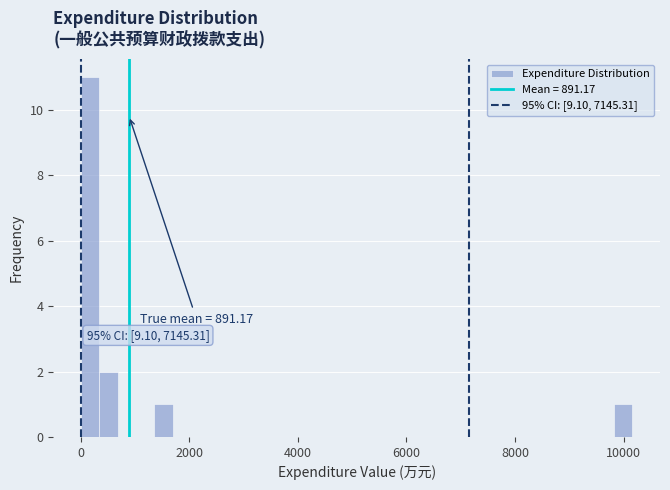

Read against the x-axis, roughly where is the centre of the tallest bar?

200